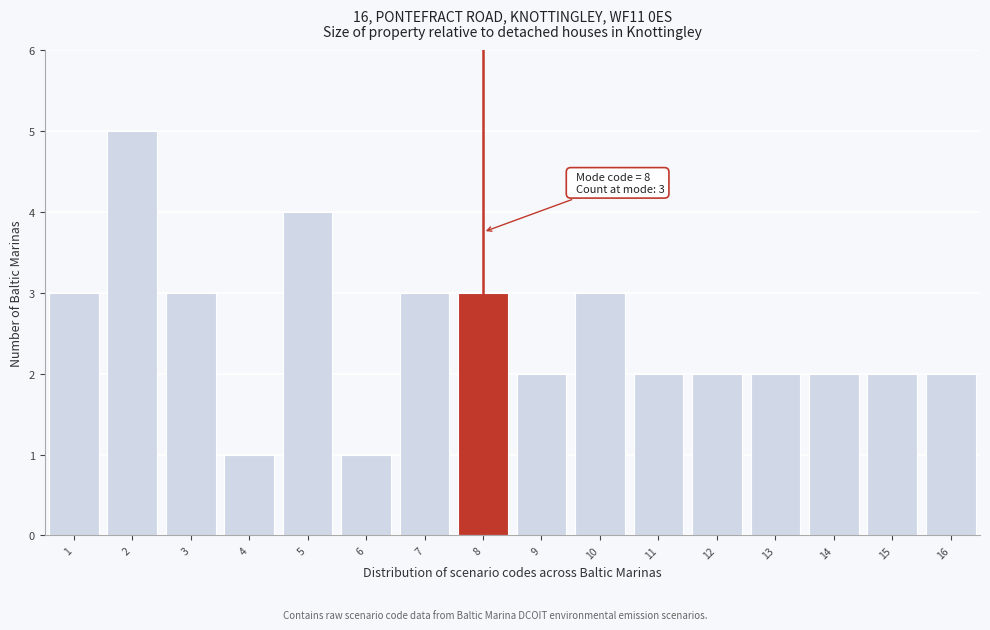

Which range on the x-axis has the tallest bar?

1.5 to 2.5